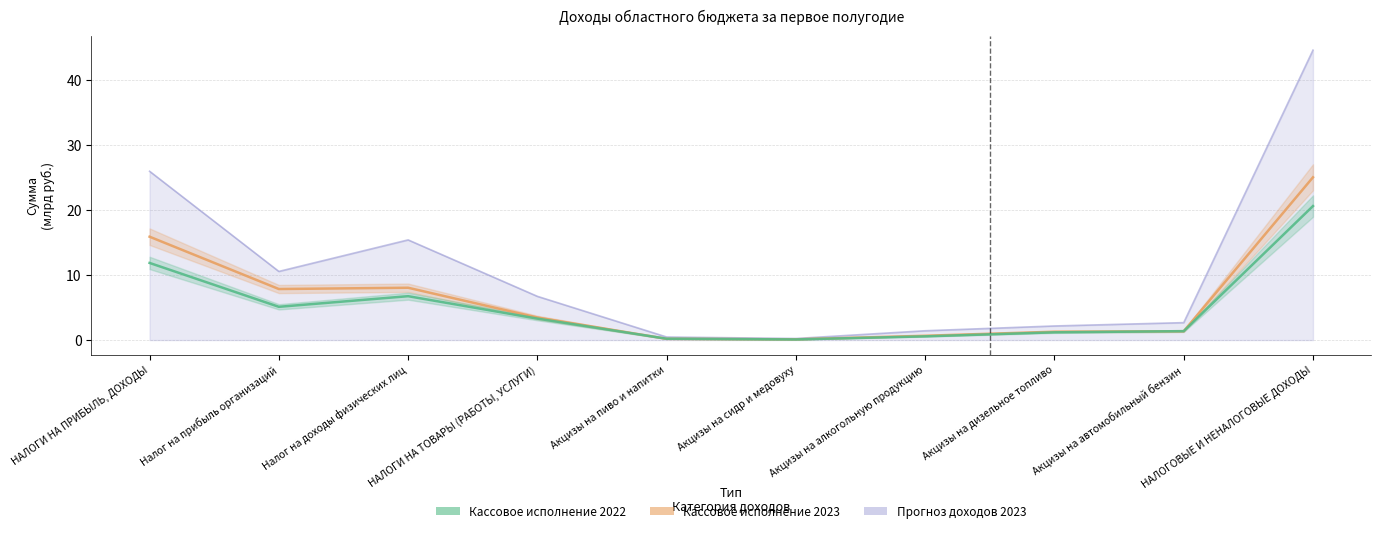

What are all the series names shown in the legend?

Кассовое исполнение 2022, Кассовое исполнение 2023, Прогноз доходов 2023